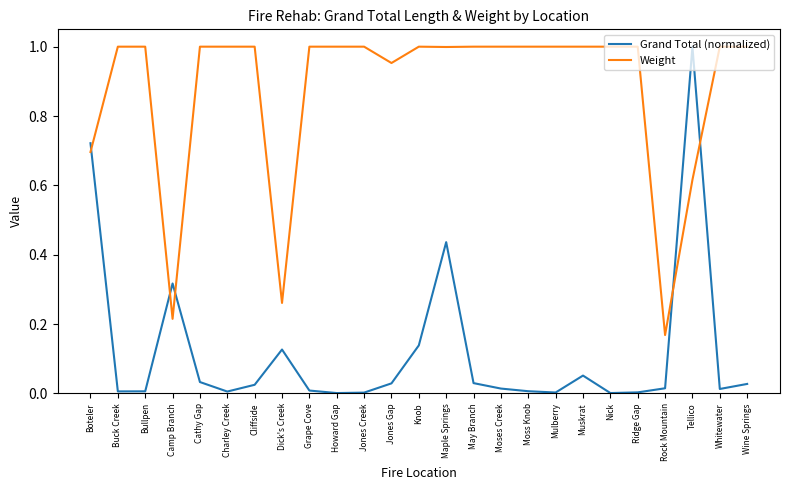

Is it true that Weight equals 0.6 at Moses Creek?

False